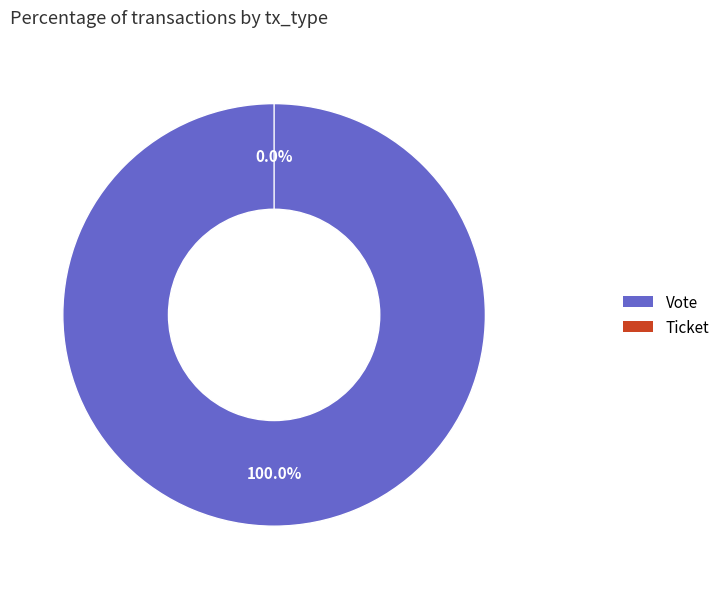

To the nearest percent, what is the difference between the Vote and Ticket slice percentages?

100%